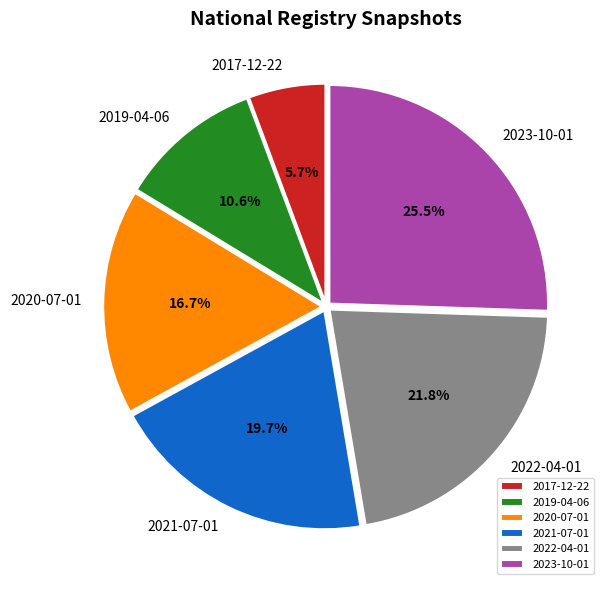

Combined, what portion of the pie is 2019-04-06 and 2021-07-01?

30.3%